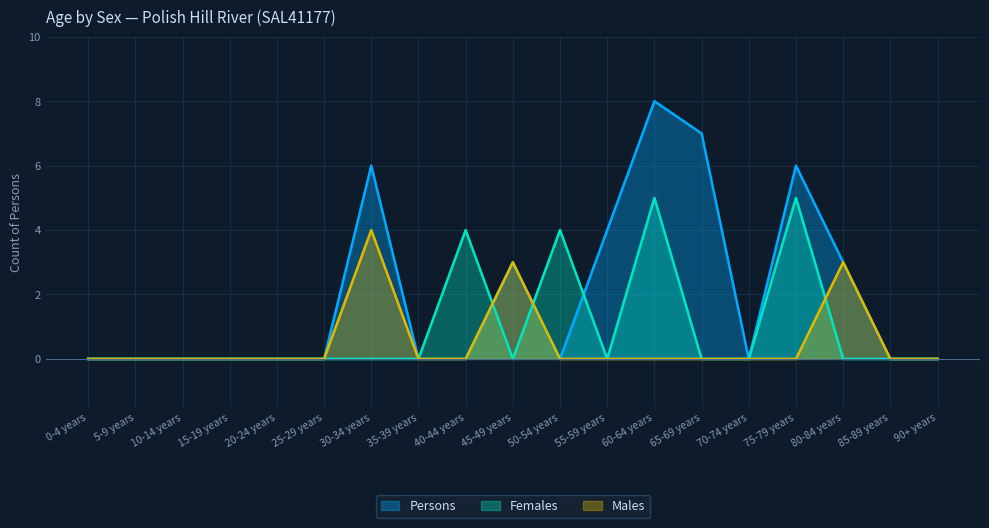

What is the difference between the second highest and second lowest values in the Females series?

5